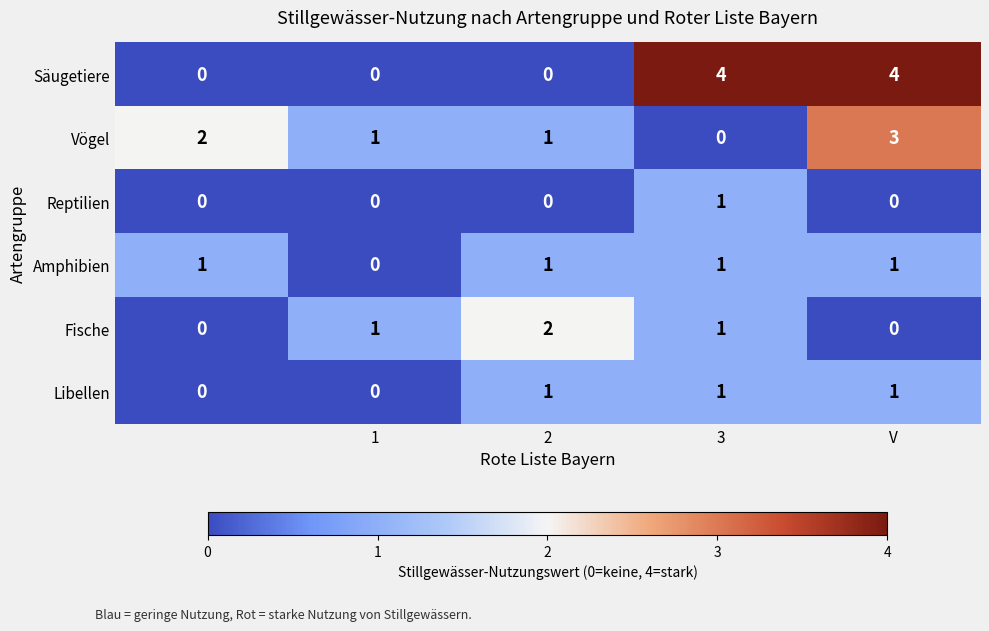

What is the sum of all Libellen values?

3